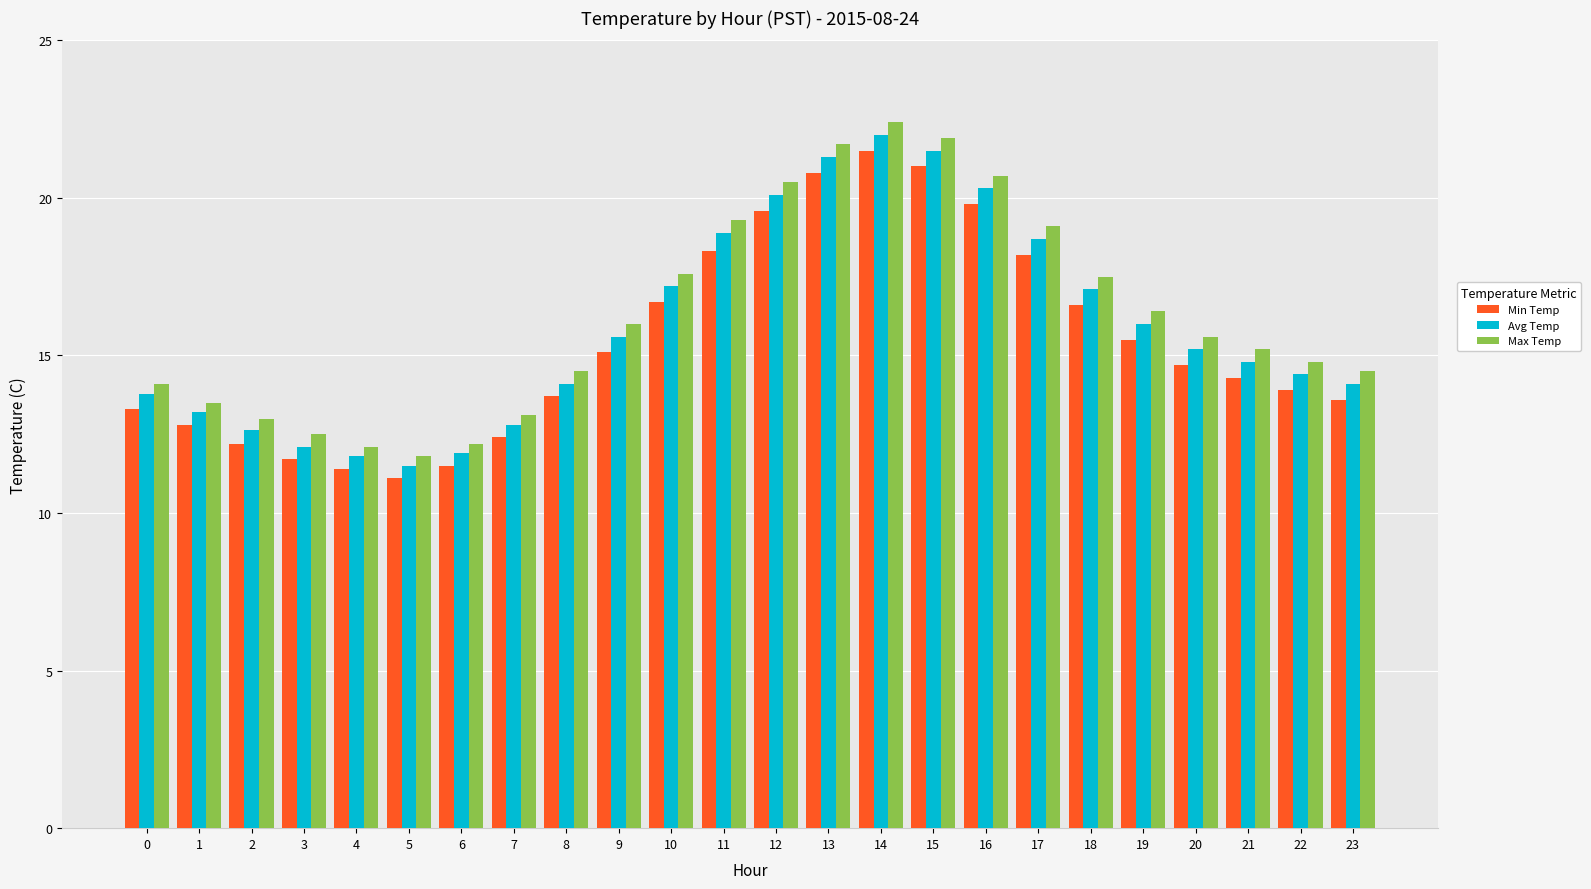

Rank the series by their average value, from highest to lowest.

Max Temp, Avg Temp, Min Temp